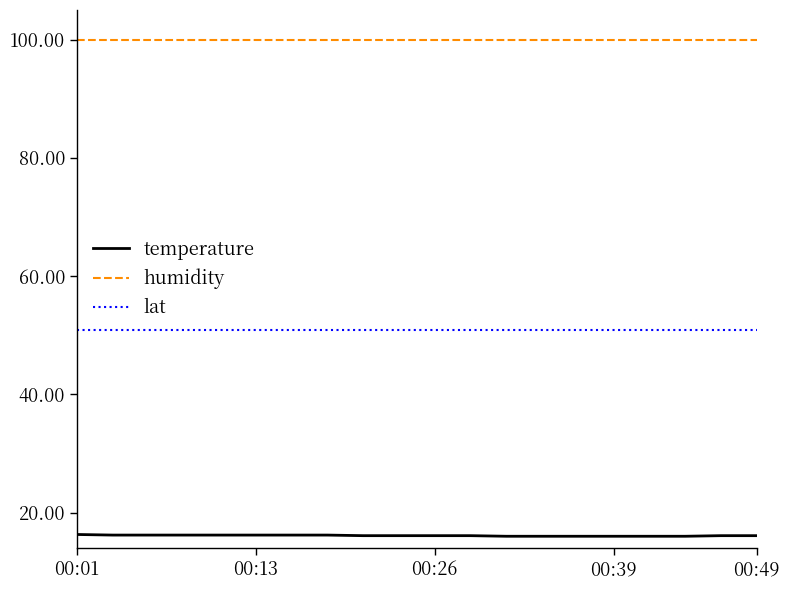

Rank the series by their average value, from highest to lowest.

humidity, lat, temperature